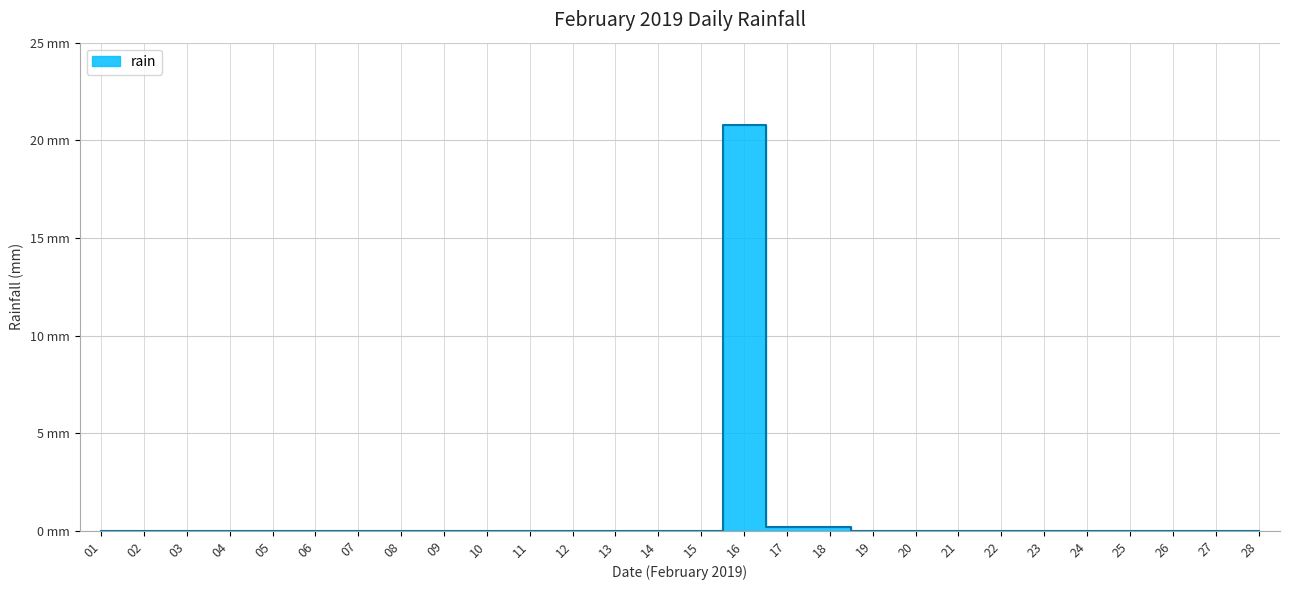

Rank the categories by value from lowest to highest.

01, 02, 03, 04, 05, 06, 07, 08, 09, 10, 11, 12, 13, 14, 15, 19, 20, 21, 22, 23, 24, 25, 26, 27, 28, 17, 18, 16